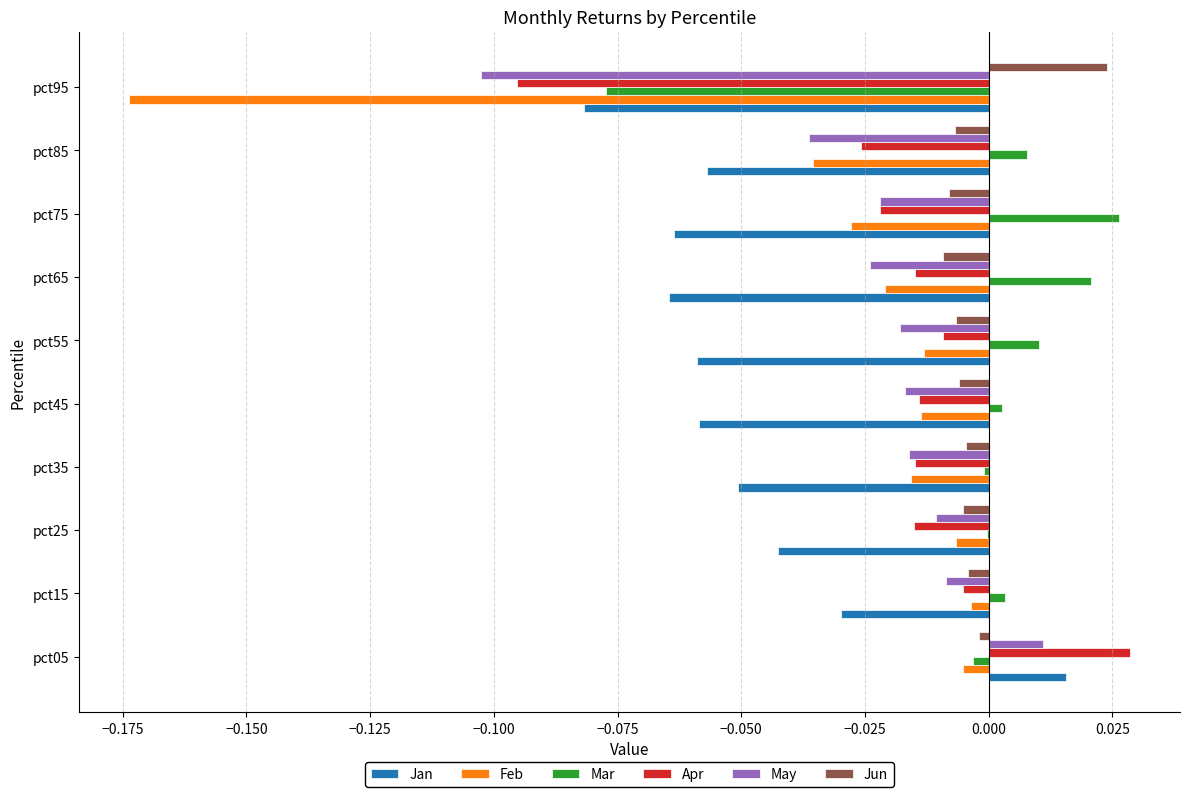

Which category has the highest value across all series?

pct05